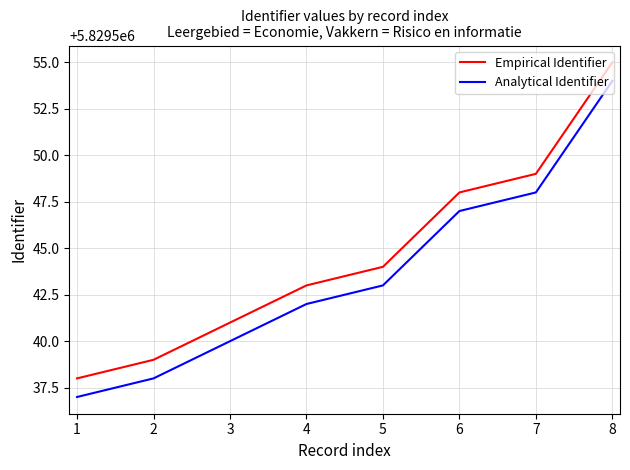

How many values in the Empirical Identifier series are below 5829544?

4